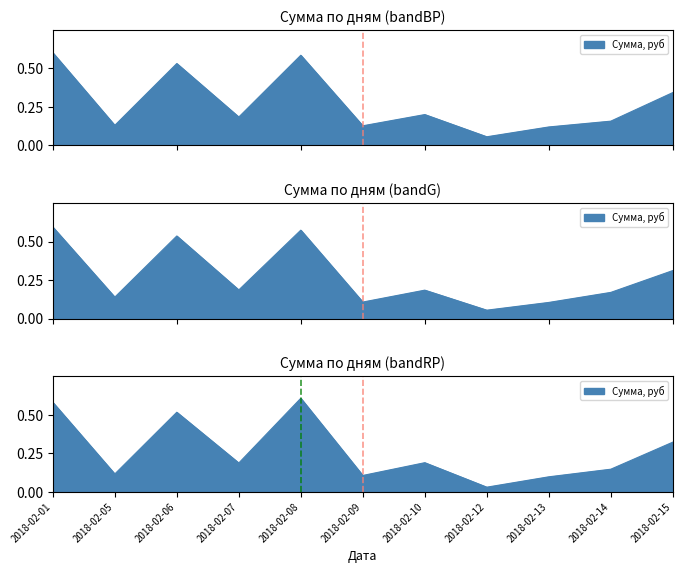

At which category does the data reach its first local valley?

2018-02-05